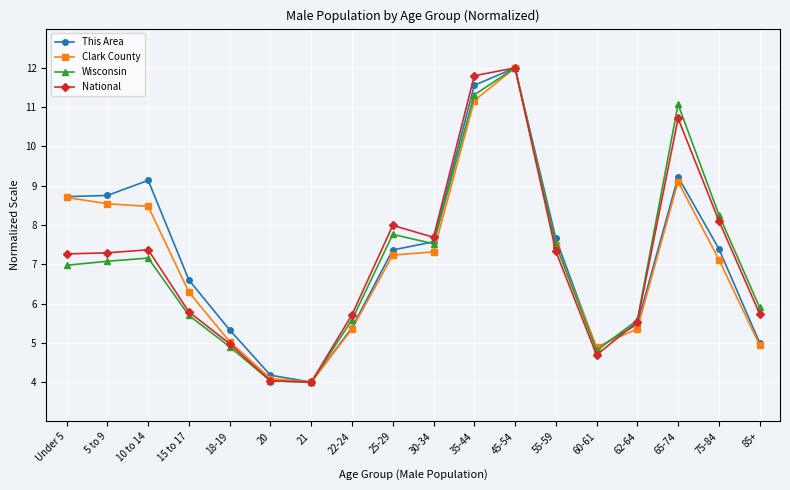

What is the smallest value displayed?

4.0